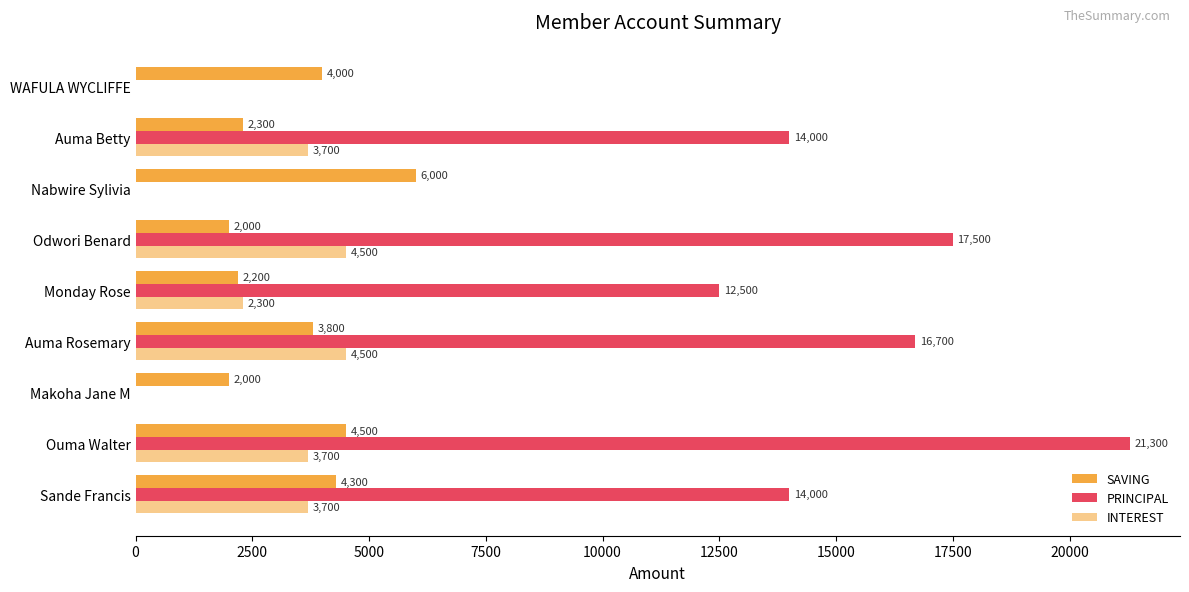

How many data points does each series have?

9